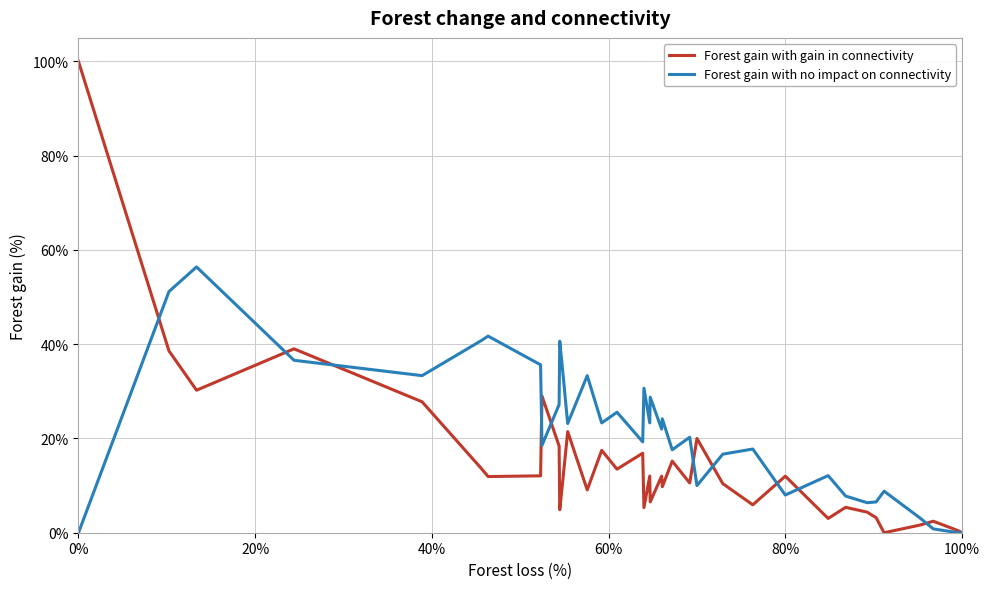

Is this an area chart (filled region under the line)?

No